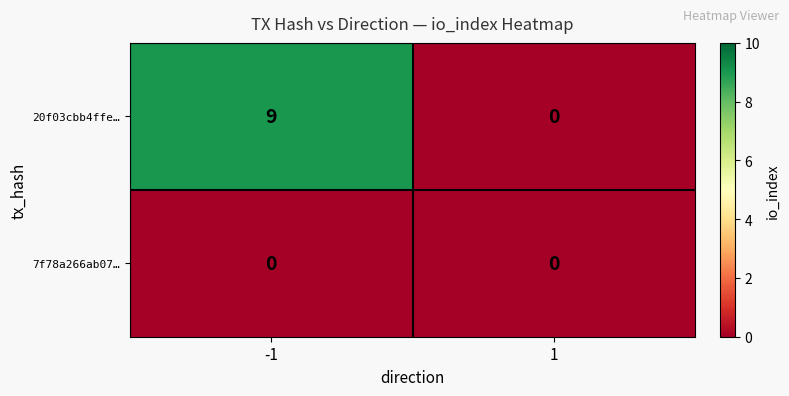

How many values in 20f03cbb4ffe… are above zero?

1